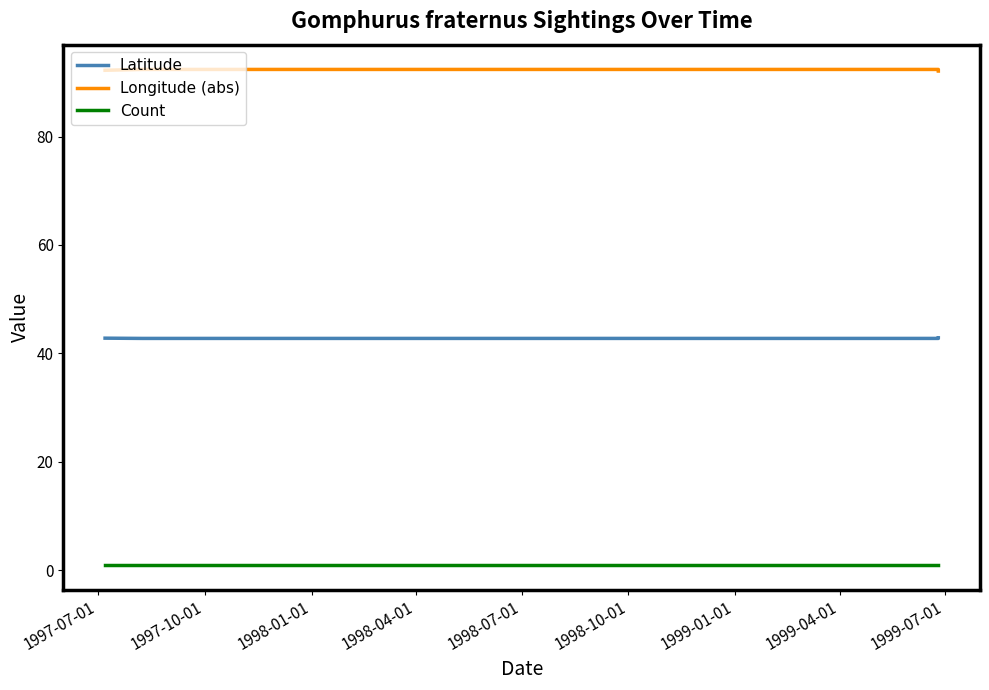

Between 1998-07-01 and 1998-04-01, which is larger?

1998-07-01